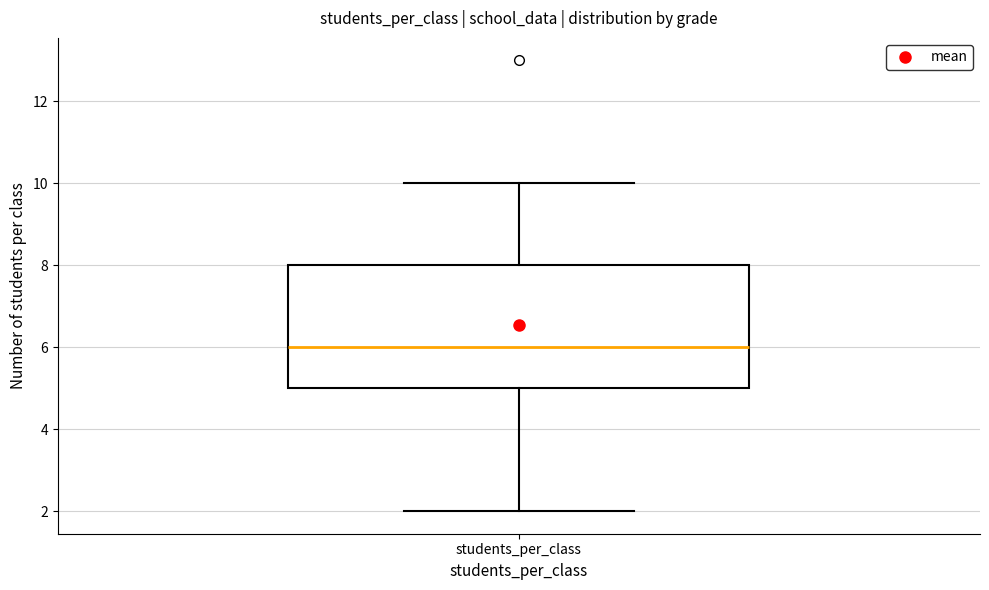

Where does the median line of the box for students_per_class sit on the y-axis? The values are not printed on the chart, so give them approximately, as read against the axis.

6